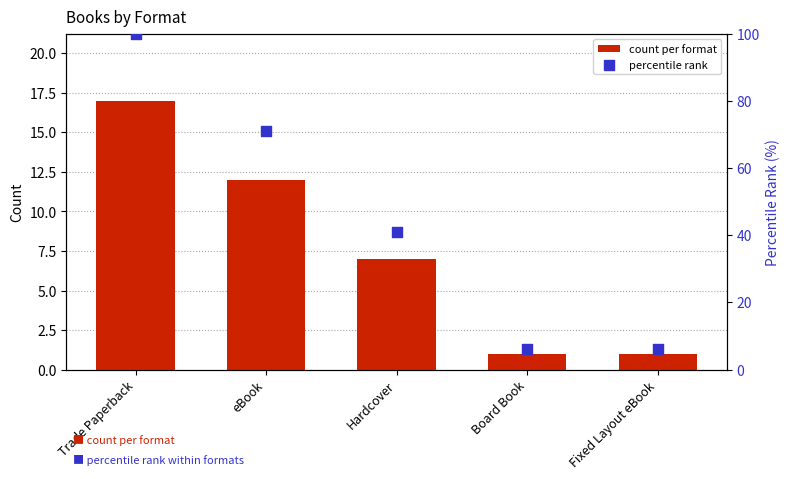

Which series has the largest Y range (max minus min)?

percentile rank